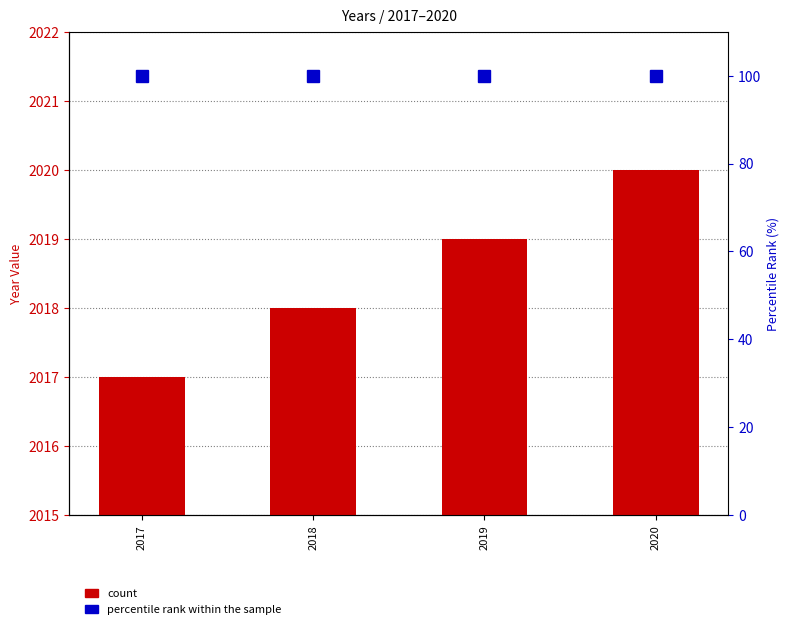

List the series in order of their overall mean, highest first.

count, percentile rank within the sample